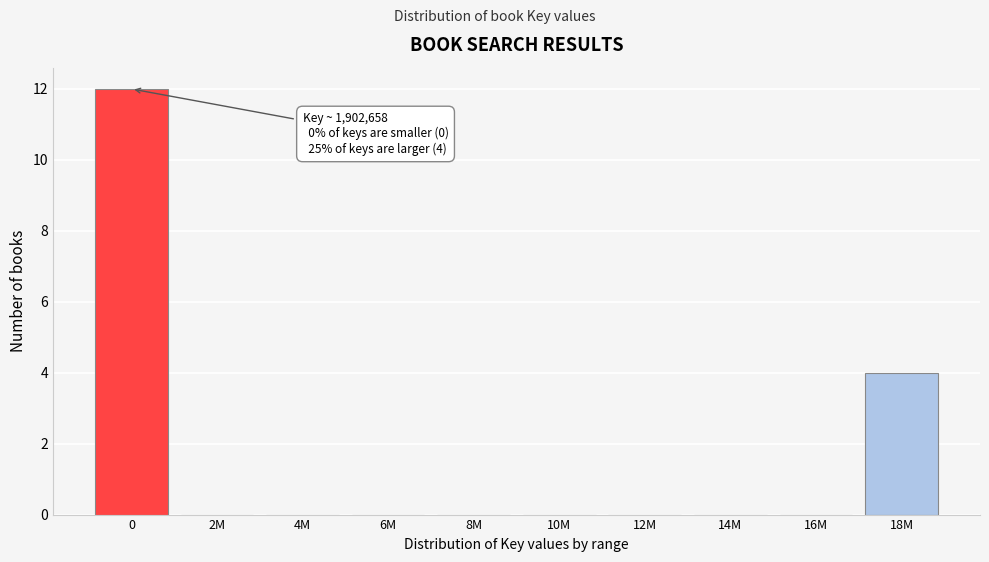

Reading left to right, extract all data points from this chart.

0=12	2M=0	4M=0	6M=0	8M=0	10M=0	12M=0	14M=0	16M=0	18M=4